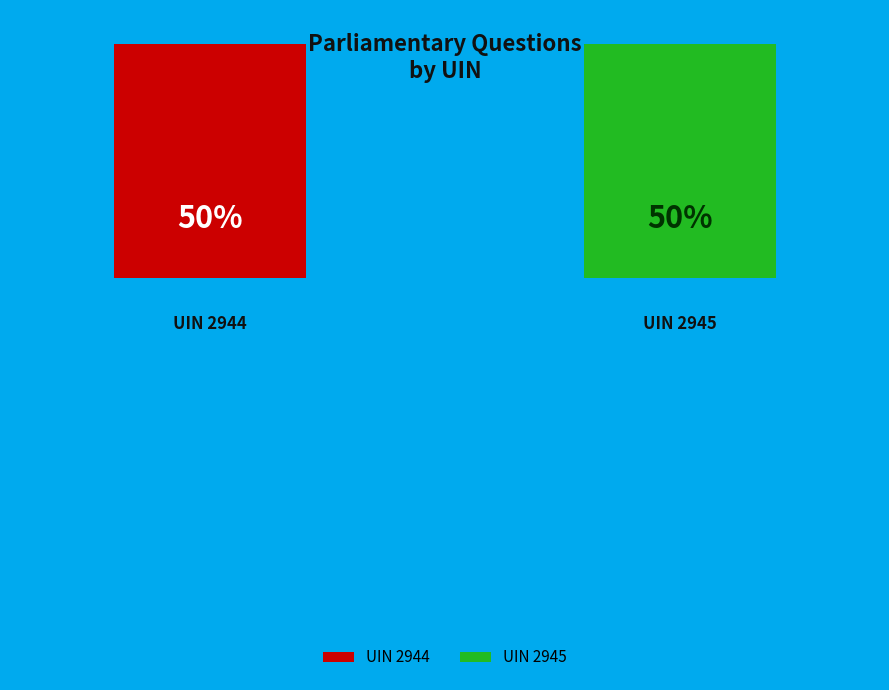

To the nearest percent, what is the combined percentage of UIN 2945 and UIN 2944?

100%